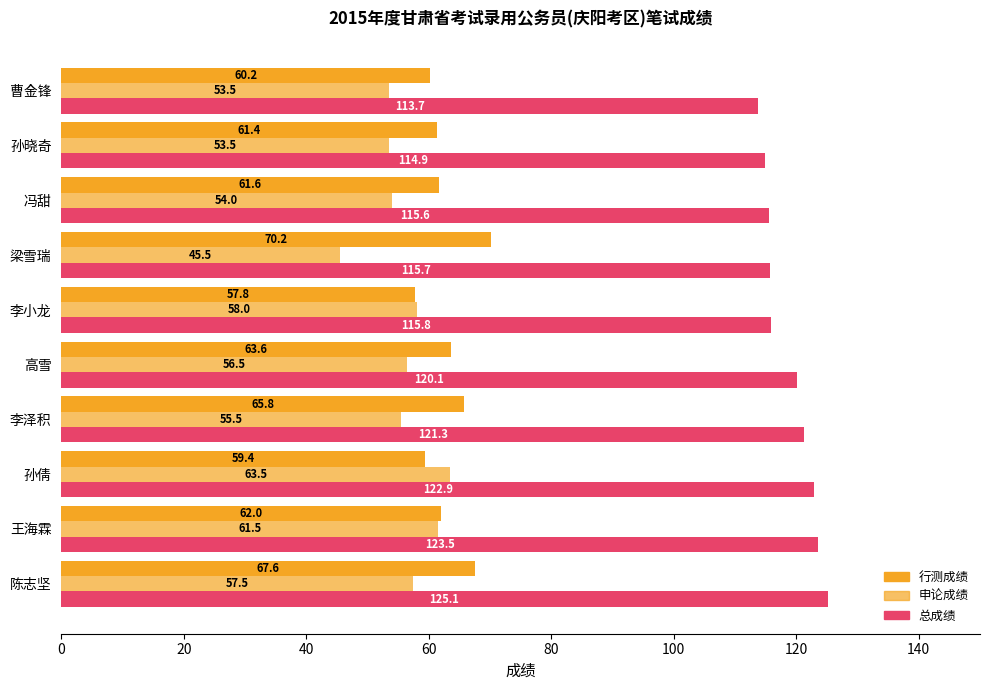

What is the greatest value displayed?

125.1